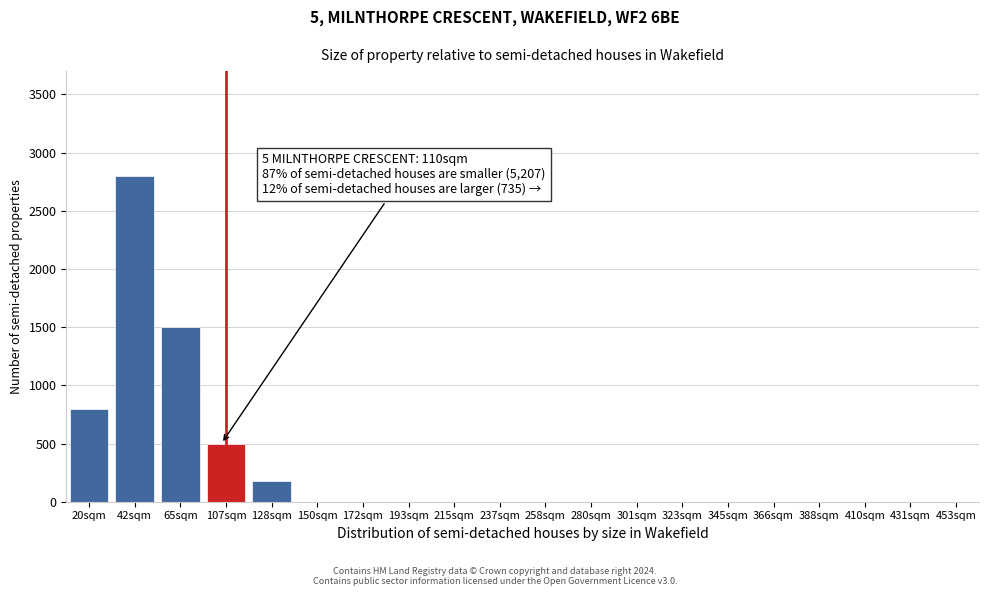

Reading right to left, what are all the values shown in this chart?

453sqm=0	431sqm=0	410sqm=0	388sqm=0	366sqm=0	345sqm=0	323sqm=0	301sqm=0	280sqm=0	258sqm=0	237sqm=0	215sqm=0	193sqm=0	172sqm=0	150sqm=0	128sqm=175	107sqm=500	65sqm=1500	42sqm=2800	20sqm=800